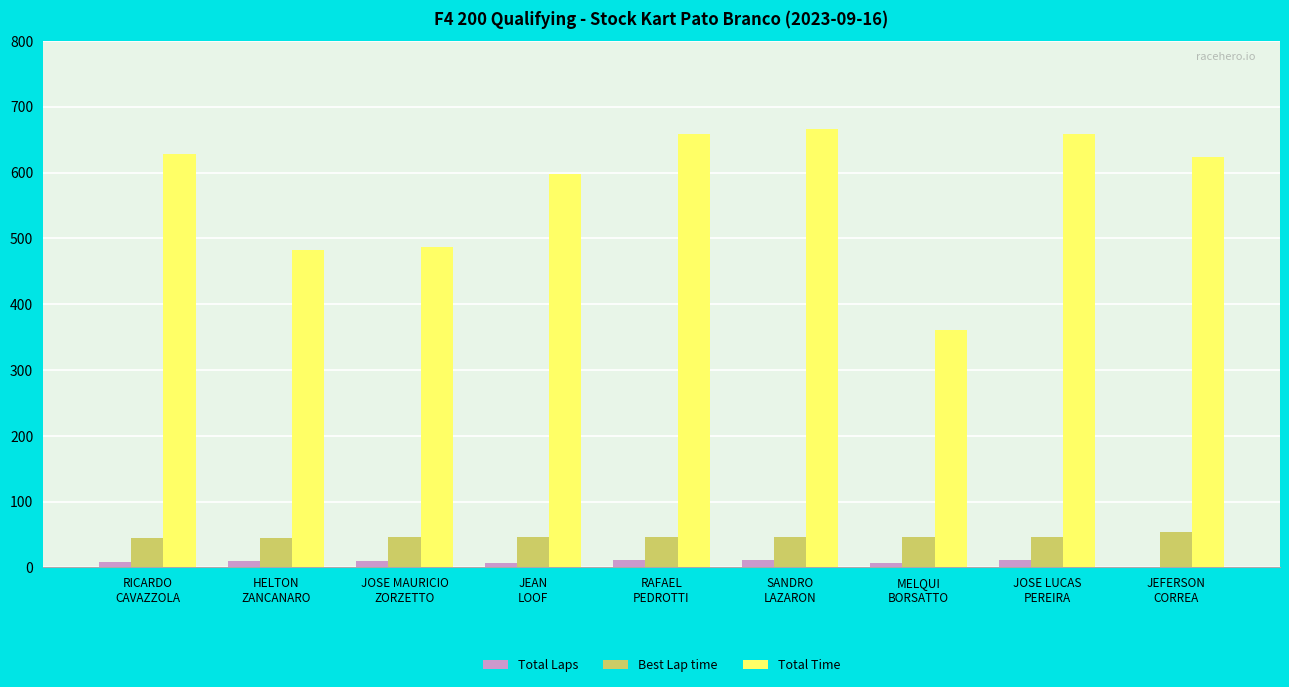

Is it true that Total Time equals 871.3 at RAFAEL
PEDROTTI?

False